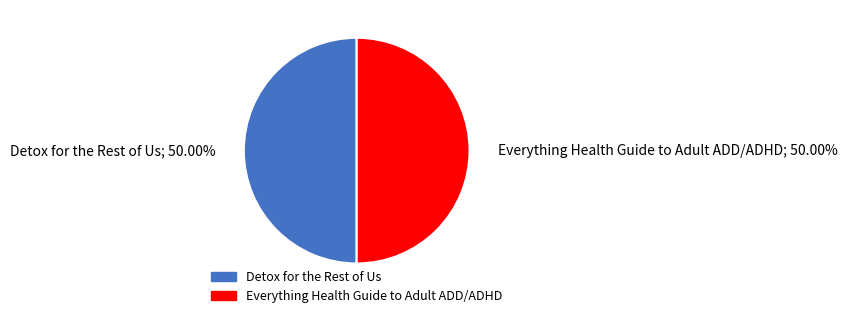

Combined, do Detox for the Rest of Us and Everything Health Guide to Adult ADD/ADHD account for over 50%?

Yes